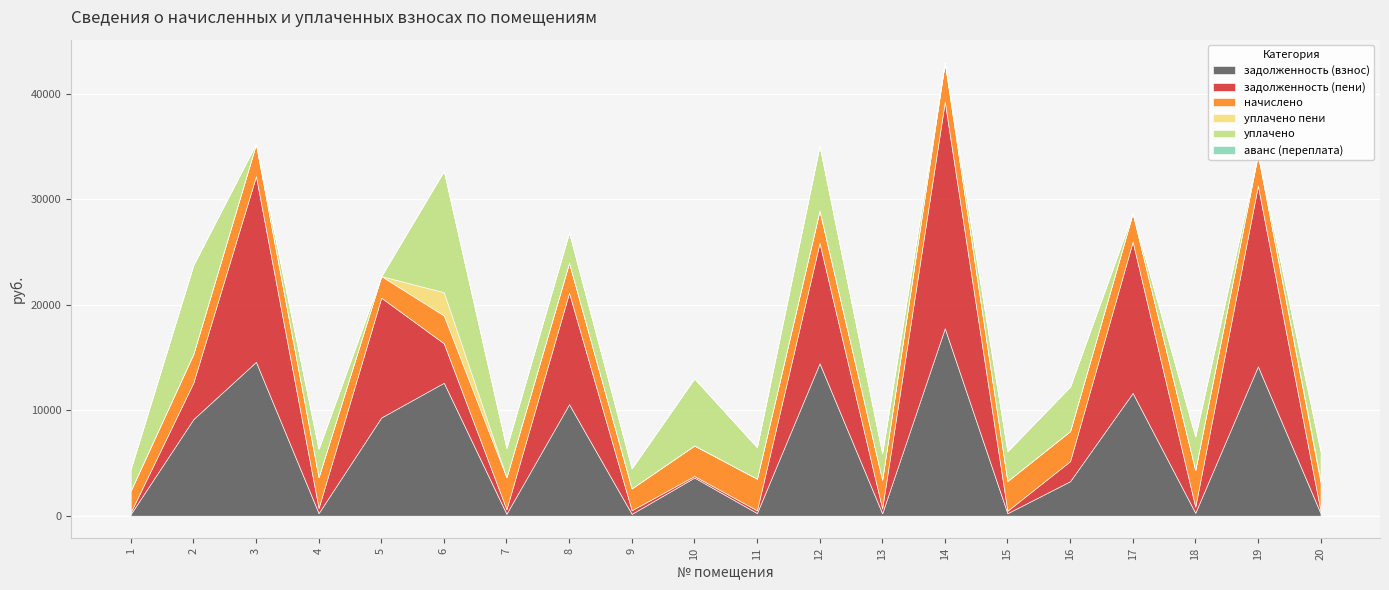

True or false: задолженность (взнос) and аванс (переплата) cross at least once.

False